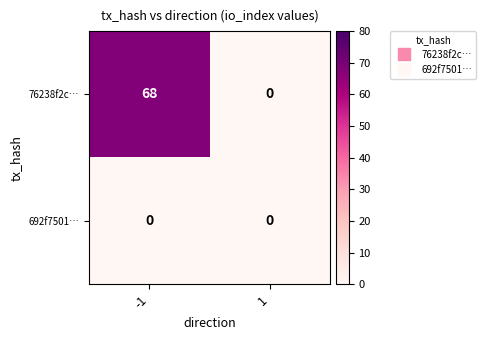

What is the sum of the 76238f2c… values at -1 and 1?

68